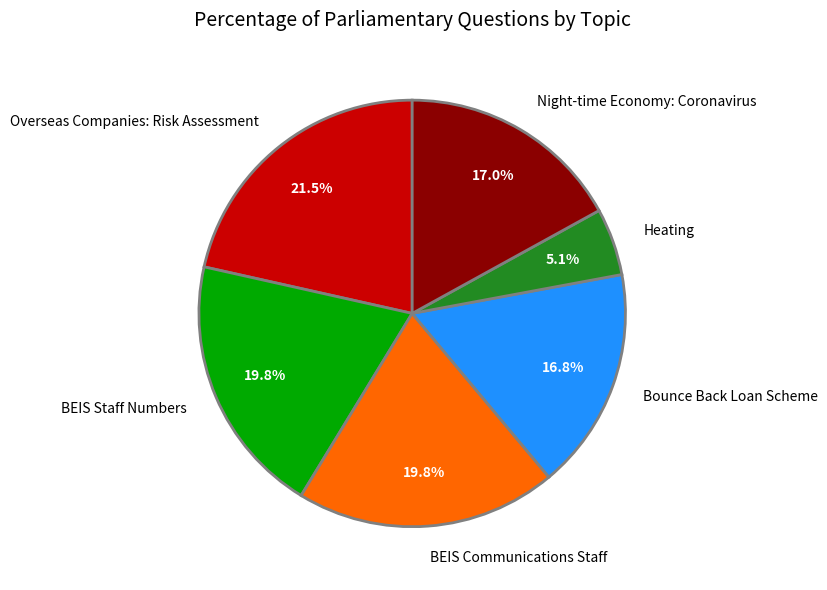

Which has a higher value, Bounce Back Loan Scheme or BEIS Communications Staff?

BEIS Communications Staff